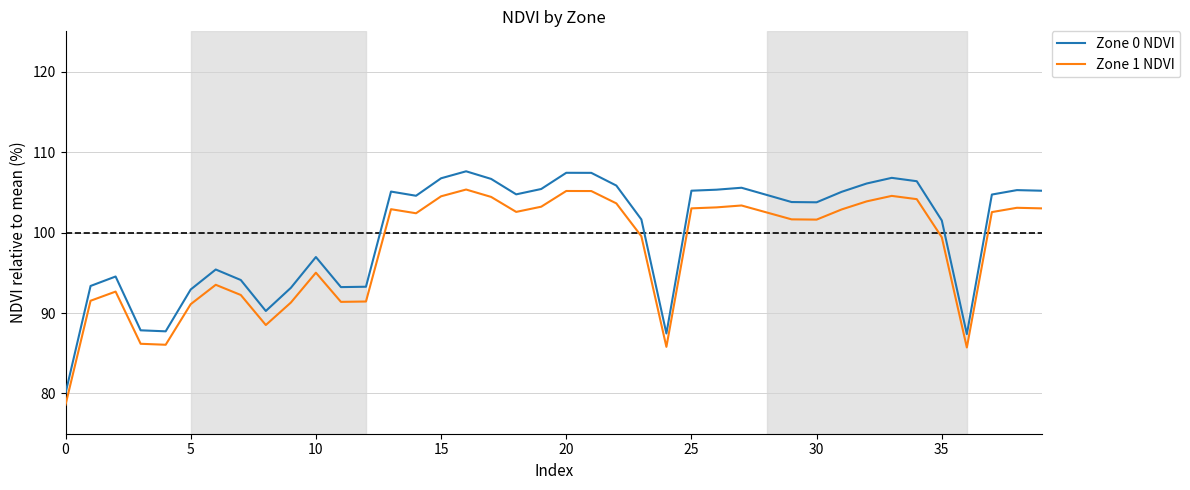

True or false: Zone 0 NDVI and Zone 1 NDVI cross at least once.

False